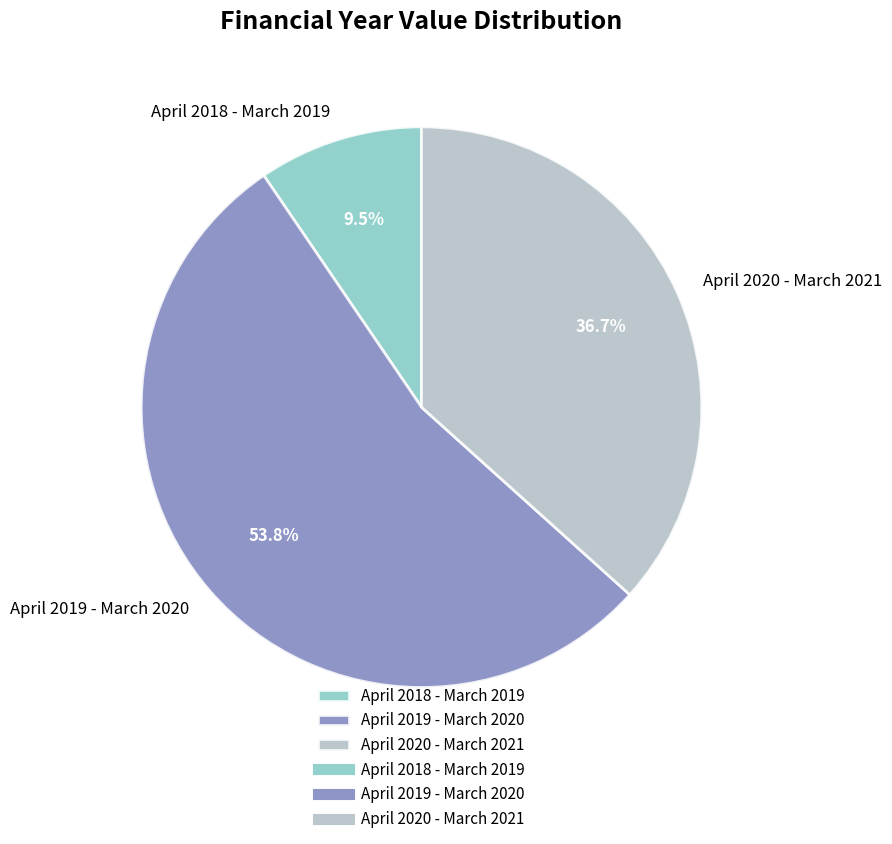

Count the number of slices in the pie.

3